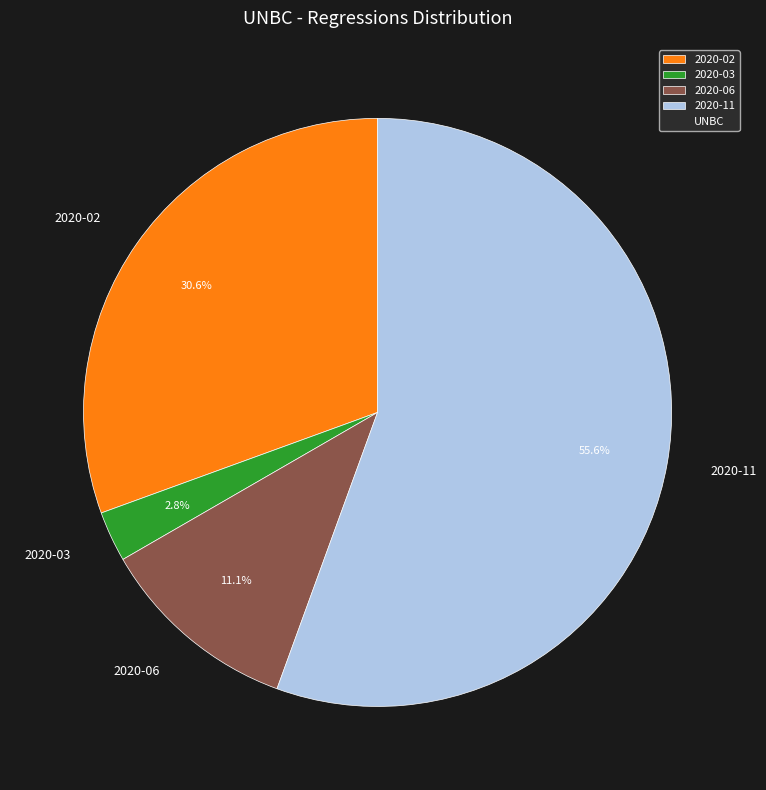

What is the ratio of the value at 2020-11 to the value at 2020-02?

1.8